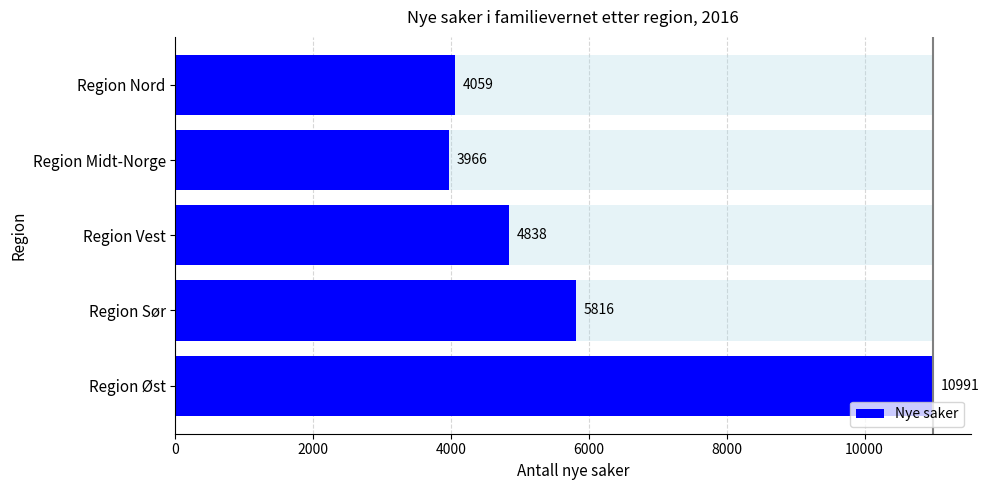

The Nye saker series shows 5829 at Region Nord. True or false?

False